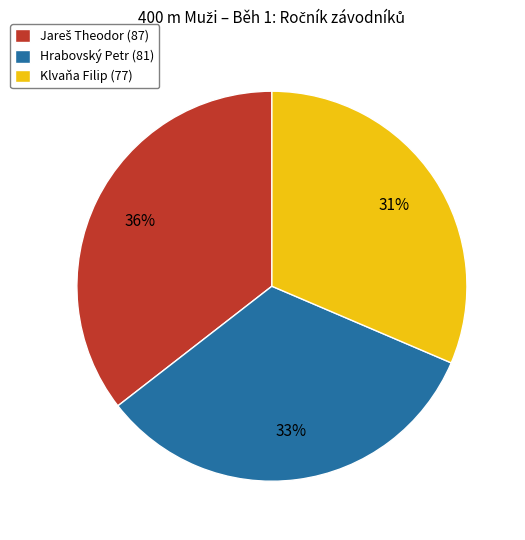

Which category has the smallest portion of the pie?

Klvaňa Filip (77)